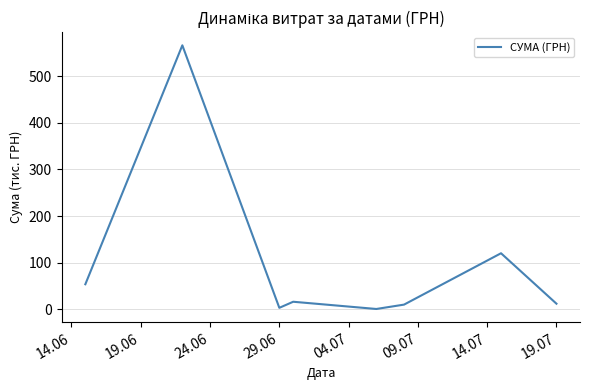

What is the difference between the maximum and minimum values?

565.5